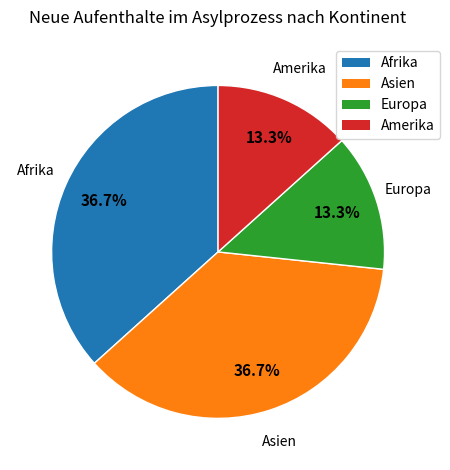

To the nearest percent, what portion does Afrika represent?

37%